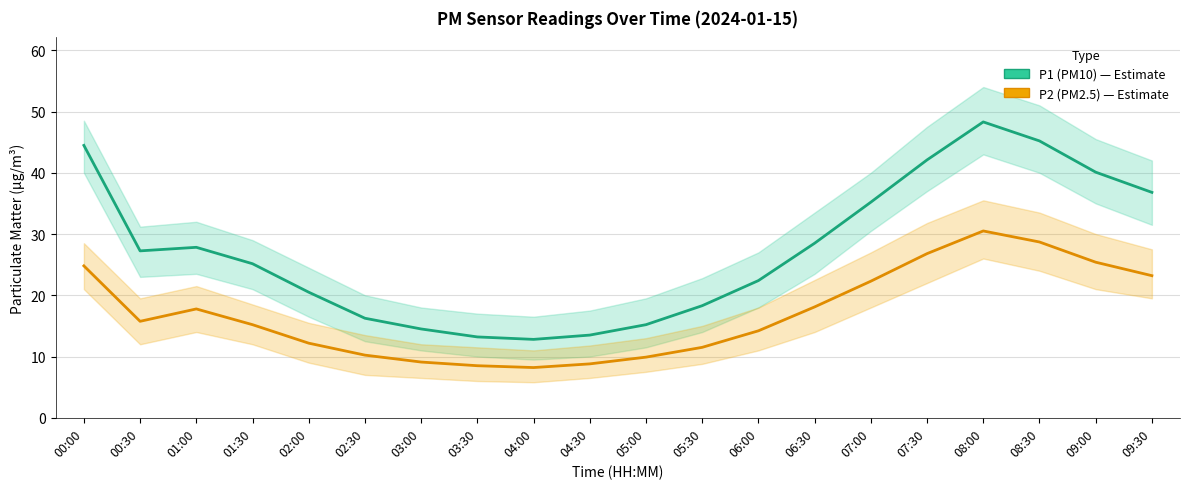

What is the minimum value for P1 (PM10)?

12.8